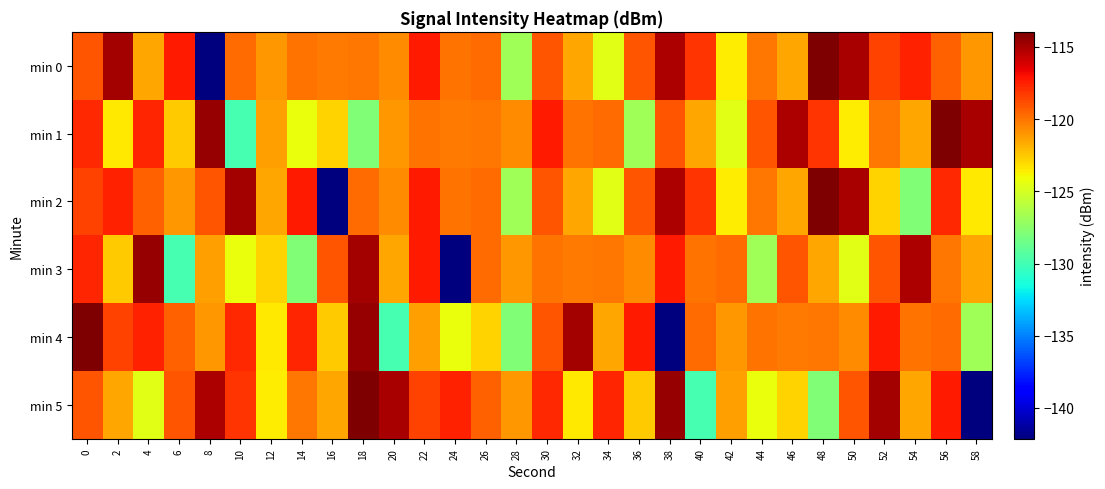

Reading left to right, list all the values displayed in this chart.

min 0: 0=-119.1	2=-114.9	4=-121.6	6=-117.3	8=-142.1	10=-119.8	12=-121.0	14=-119.9	16=-120.2	18=-120.0	20=-120.7	22=-117.3	24=-120.0	26=-119.7	28=-126.7	30=-119.1	32=-121.5	34=-124.6	36=-119.1	38=-115.1	40=-118.1	42=-123.6	44=-120.1	46=-121.6	48=-114.0	50=-115.0	52=-118.6	54=-117.5	56=-119.4	58=-121.1
min 1: 0=-117.8	2=-123.5	4=-117.6	6=-122.6	8=-114.5	10=-129.9	12=-121.2	14=-124.2	16=-122.8	18=-127.9	20=-121.0	22=-119.9	24=-120.2	26=-120.0	28=-120.7	30=-117.3	32=-120.0	34=-119.7	36=-126.7	38=-119.1	40=-121.5	42=-124.6	44=-119.1	46=-115.1	48=-118.1	50=-123.6	52=-120.1	54=-121.6	56=-114.0	58=-115.0
min 2: 0=-118.6	2=-117.5	4=-119.4	6=-121.1	8=-119.1	10=-114.9	12=-121.6	14=-117.3	16=-142.1	18=-119.8	20=-120.7	22=-117.3	24=-120.0	26=-119.7	28=-126.7	30=-119.1	32=-121.5	34=-124.6	36=-119.1	38=-115.1	40=-118.1	42=-123.6	44=-120.1	46=-121.6	48=-114.0	50=-115.0	52=-122.8	54=-127.9	56=-117.8	58=-123.5
min 3: 0=-117.6	2=-122.6	4=-114.5	6=-129.9	8=-121.2	10=-124.2	12=-122.8	14=-127.9	16=-119.1	18=-114.9	20=-121.6	22=-117.3	24=-142.1	26=-119.8	28=-121.0	30=-119.9	32=-120.2	34=-120.0	36=-120.7	38=-117.3	40=-120.0	42=-119.7	44=-126.7	46=-119.1	48=-121.5	50=-124.6	52=-119.1	54=-115.1	56=-120.1	58=-121.6
min 4: 0=-114.0	2=-118.6	4=-117.5	6=-119.4	8=-121.1	10=-117.8	12=-123.5	14=-117.6	16=-122.6	18=-114.5	20=-129.9	22=-121.2	24=-124.2	26=-122.8	28=-127.9	30=-119.1	32=-114.9	34=-121.6	36=-117.3	38=-142.1	40=-119.8	42=-121.0	44=-119.9	46=-120.2	48=-120.0	50=-120.7	52=-117.3	54=-120.0	56=-119.7	58=-126.7
min 5: 0=-119.1	2=-121.5	4=-124.6	6=-119.1	8=-115.1	10=-118.1	12=-123.6	14=-120.1	16=-121.6	18=-114.0	20=-115.0	22=-118.6	24=-117.5	26=-119.4	28=-121.1	30=-117.8	32=-123.5	34=-117.6	36=-122.6	38=-114.5	40=-129.9	42=-121.2	44=-124.2	46=-122.8	48=-127.9	50=-119.1	52=-114.9	54=-121.6	56=-117.3	58=-142.1